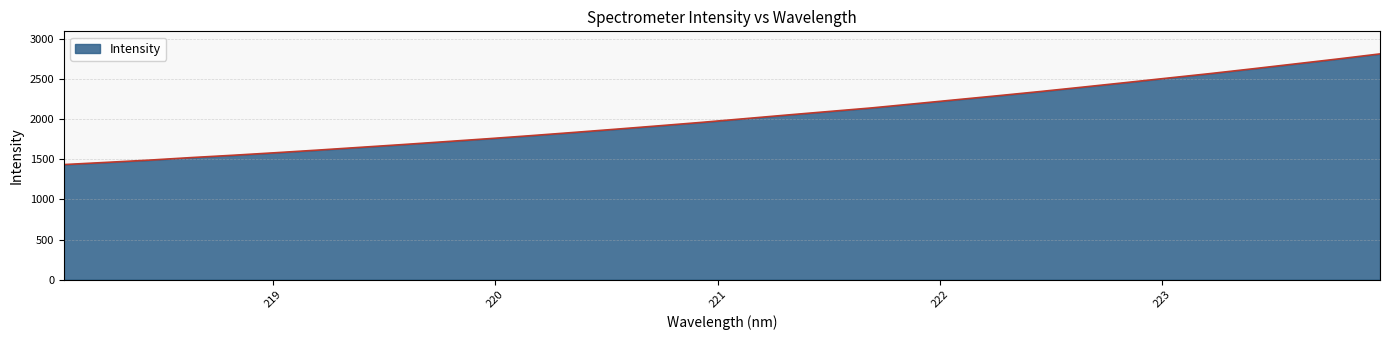

What is the difference between the maximum and minimum values?

1380.1